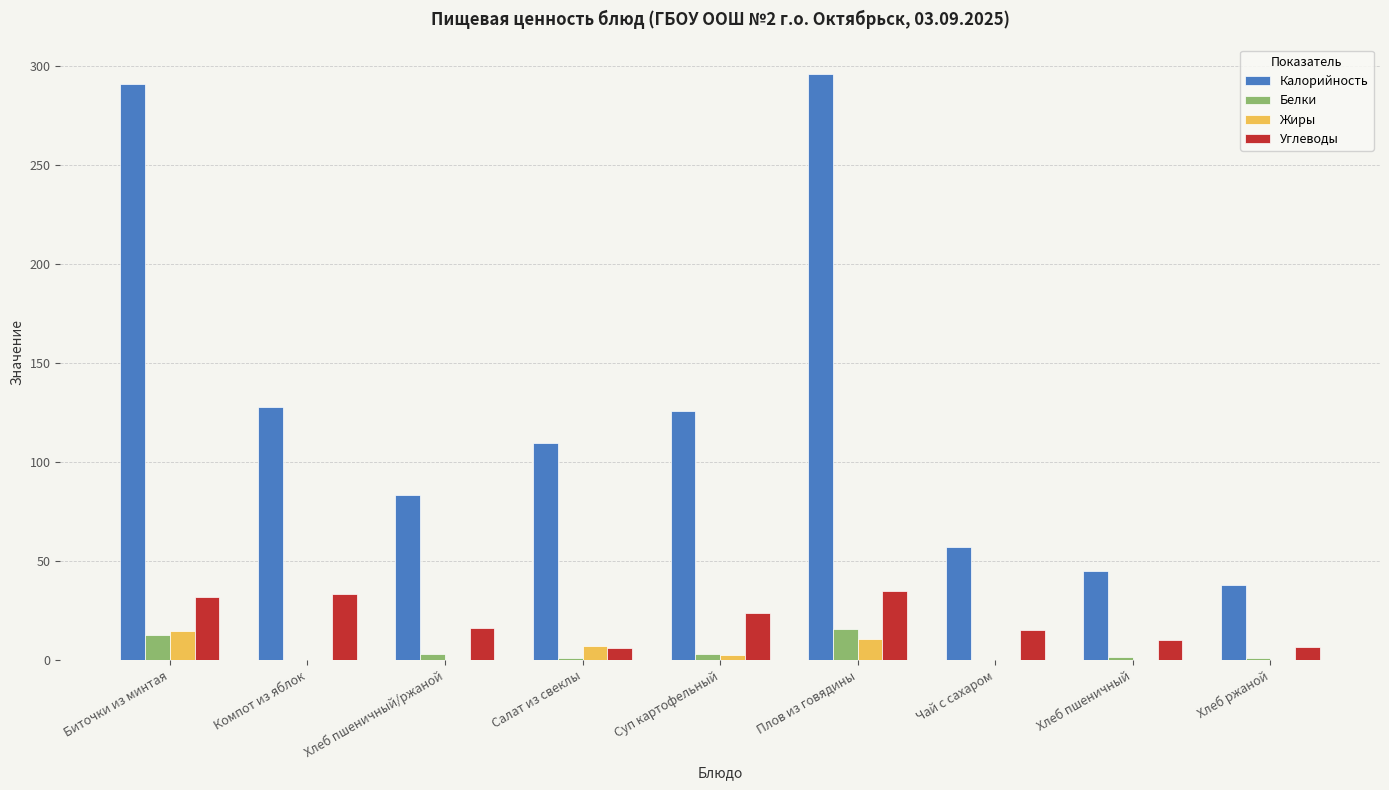

Which series changed the most between Плов из говядины and Хлеб пшеничный?

Калорийность